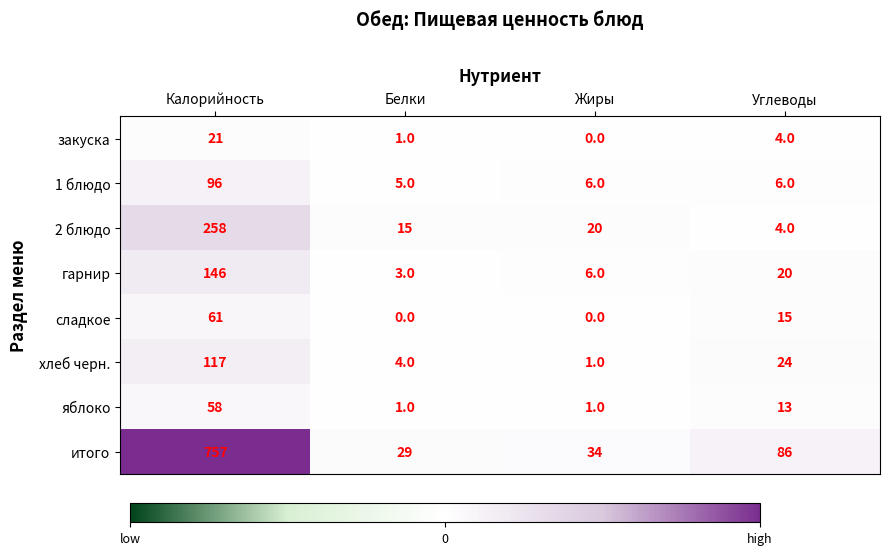

What is the spread (max minus min) of values at Углеводы?

82